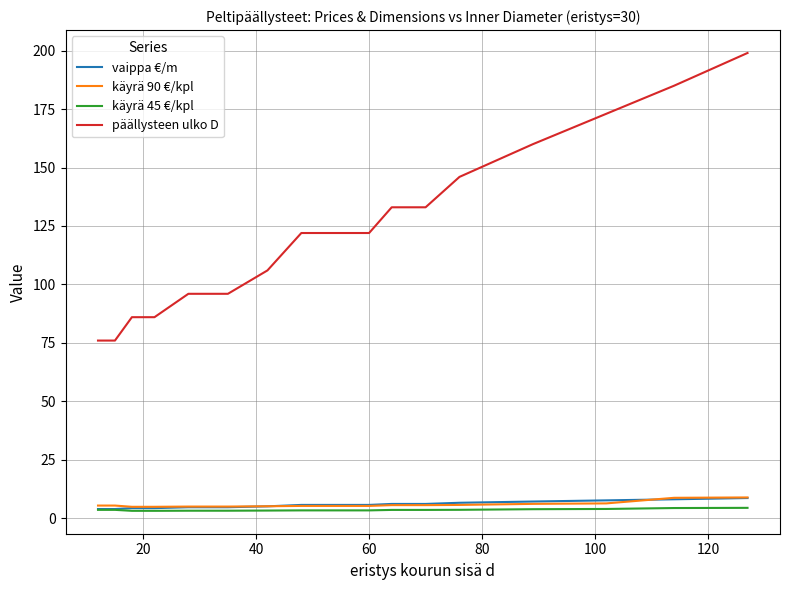

Which series has the largest range (max minus min)?

päällysteen ulko D